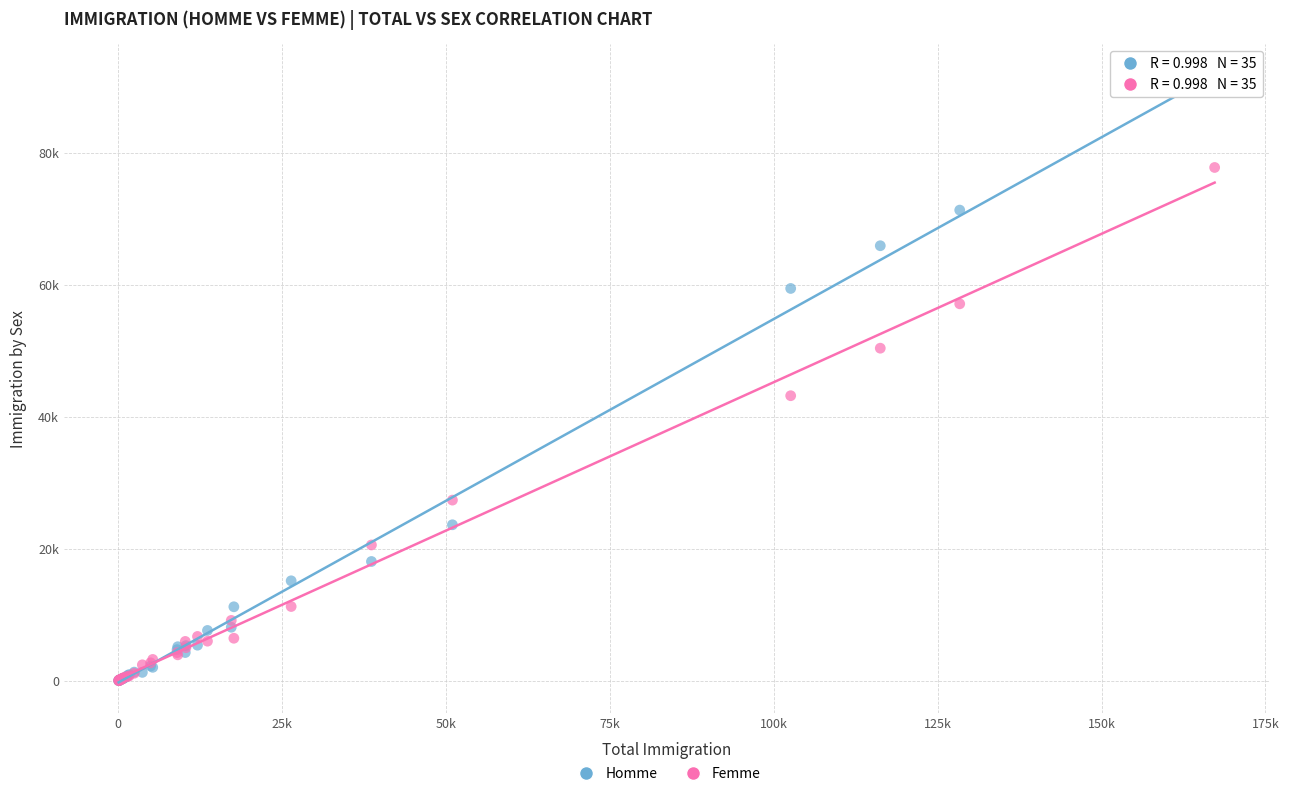

What are all the series names shown in the legend?

Homme, Femme